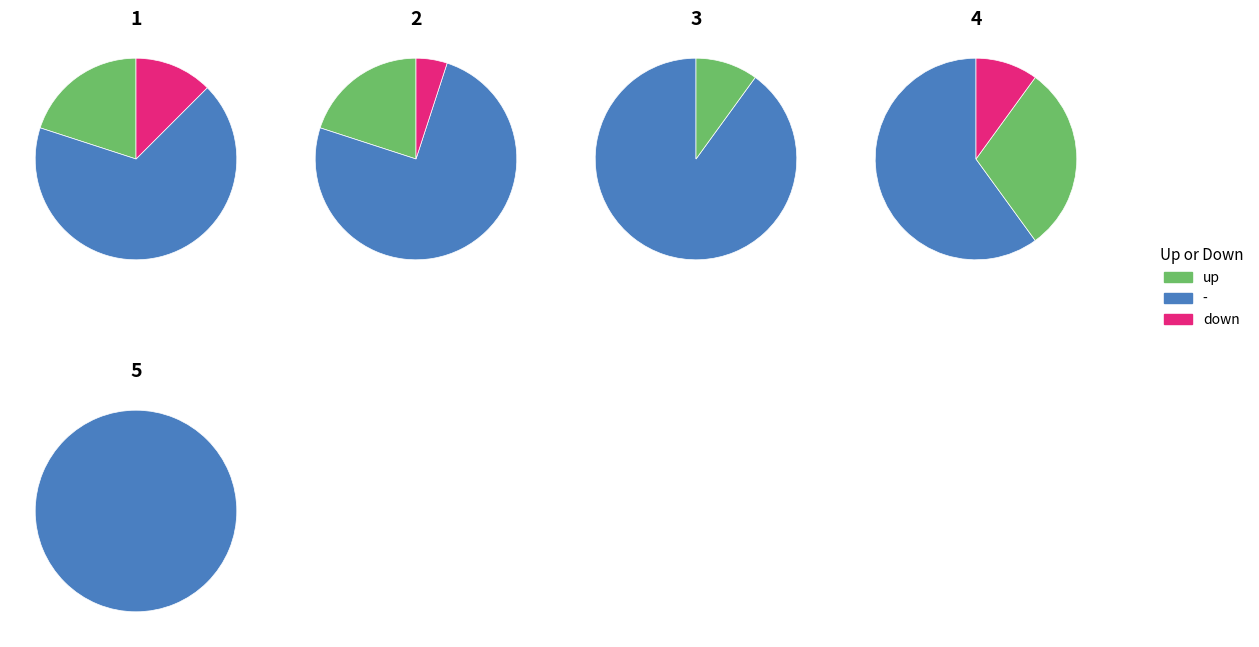

Count the number of slices in the pie.

3